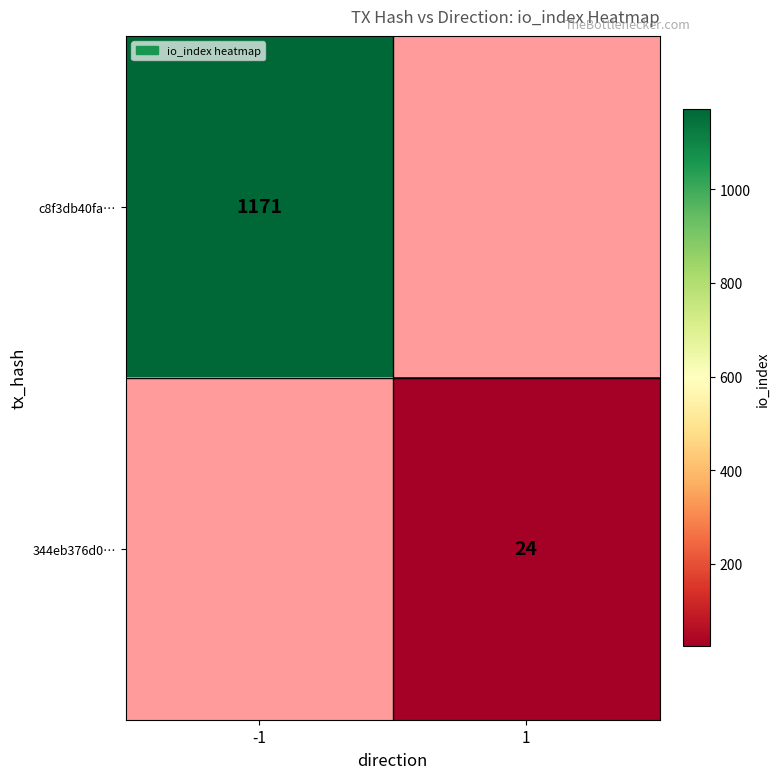

Is it true that c8f3db40fa… equals 1171 at -1?

True